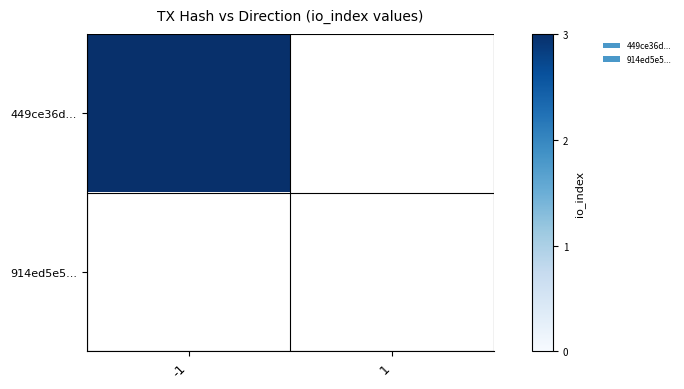

What is the approximate value of 449ce36d... at -1?

3